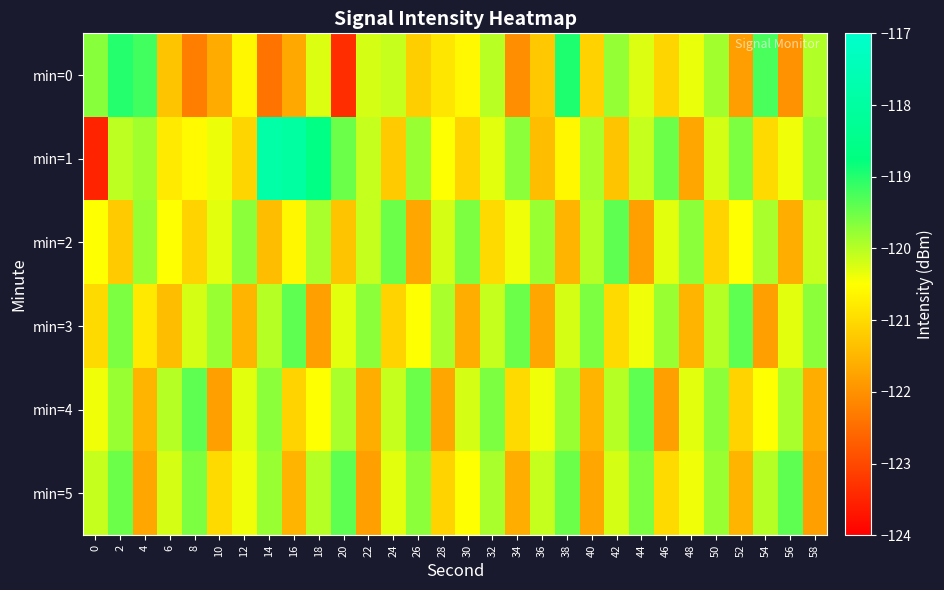

Between 8 and 18, which series saw the biggest shift?

min=0